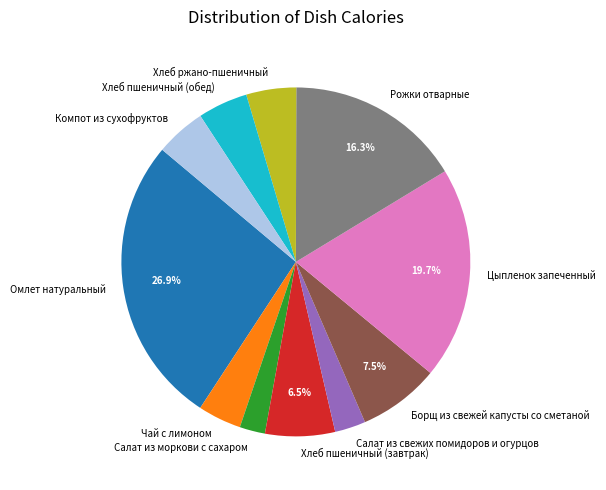

Is Салат из свежих помидоров и огурцов the majority of the pie?

No